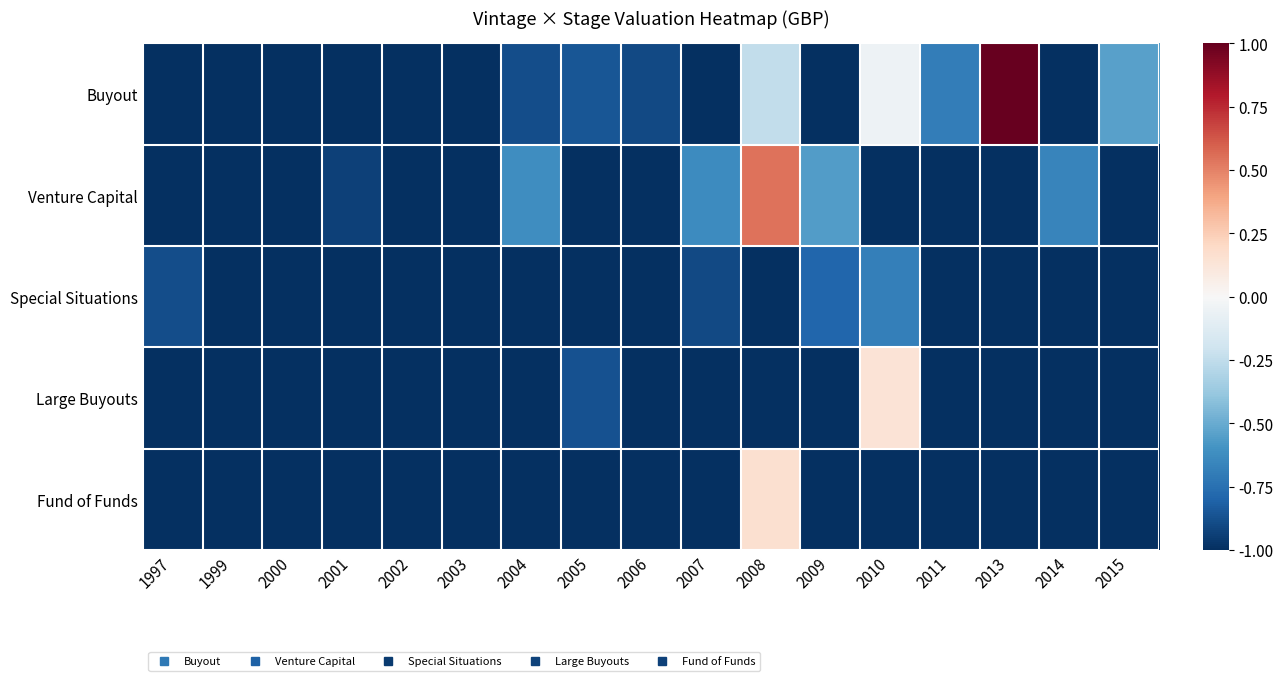

Reading right to left, list all the values displayed in this chart.

Buyout: 2015=-0.5	2014=-1.0	2013=1.0	2011=-0.7	2010=-0.1	2009=-1.0	2008=-0.2	2007=-1.0	2006=-0.9	2005=-0.9	2004=-0.9	2003=-1.0	2002=-1.0	2001=-1.0	2000=-1.0	1999=-1.0	1997=-1.0
Venture Capital: 2015=-1.0	2014=-0.7	2013=-1.0	2011=-1.0	2010=-1.0	2009=-0.6	2008=0.5	2007=-0.6	2006=-1.0	2005=-1.0	2004=-0.6	2003=-1.0	2002=-1.0	2001=-0.9	2000=-1.0	1999=-1.0	1997=-1.0
Special Situations: 2015=-1.0	2014=-1.0	2013=-1.0	2011=-1.0	2010=-0.7	2009=-0.8	2008=-1.0	2007=-0.9	2006=-1.0	2005=-1.0	2004=-1.0	2003=-1.0	2002=-1.0	2001=-1.0	2000=-1.0	1999=-1.0	1997=-0.9
Large Buyouts: 2015=-1.0	2014=-1.0	2013=-1.0	2011=-1.0	2010=0.1	2009=-1.0	2008=-1.0	2007=-1.0	2006=-1.0	2005=-0.9	2004=-1.0	2003=-1.0	2002=-1.0	2001=-1.0	2000=-1.0	1999=-1.0	1997=-1.0
Fund of Funds: 2015=-1.0	2014=-1.0	2013=-1.0	2011=-1.0	2010=-1.0	2009=-1.0	2008=0.2	2007=-1.0	2006=-1.0	2005=-1.0	2004=-1.0	2003=-1.0	2002=-1.0	2001=-1.0	2000=-1.0	1999=-1.0	1997=-1.0